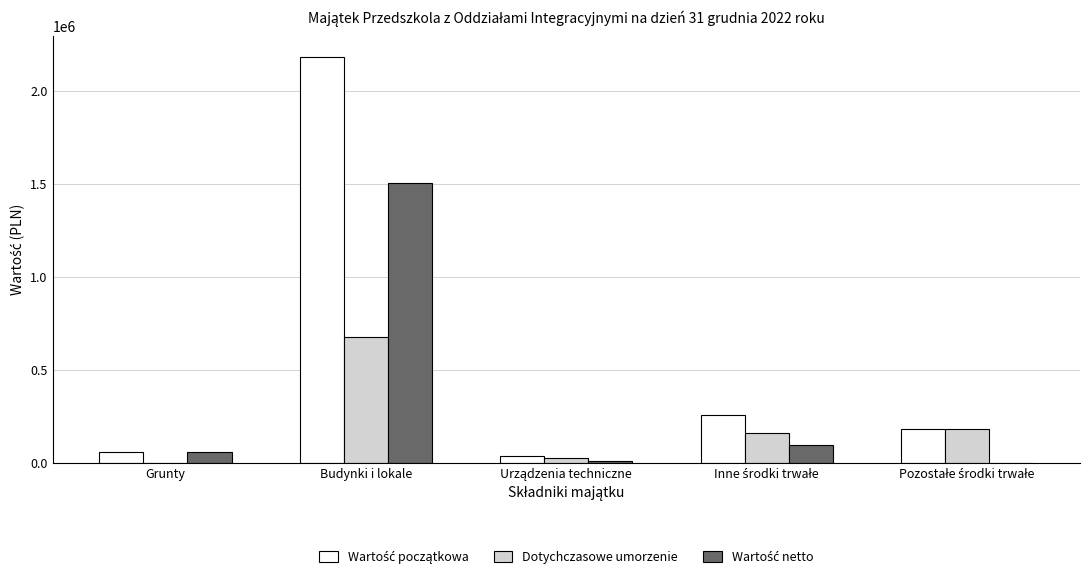

What is the greatest value displayed?

2183685.4